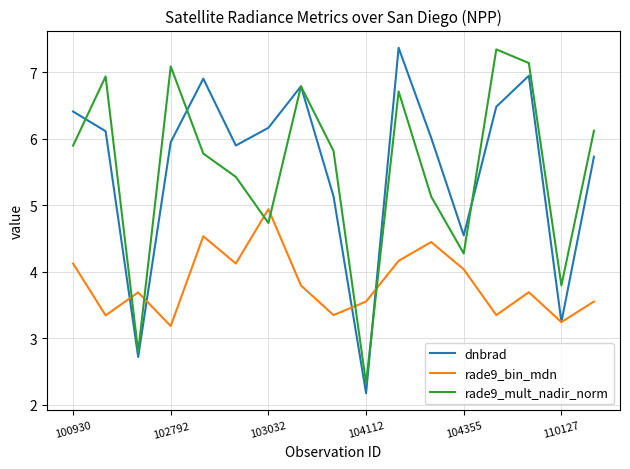

After their last crossing, which series has the higher values: rade9_bin_mdn or rade9_mult_nadir_norm?

rade9_mult_nadir_norm